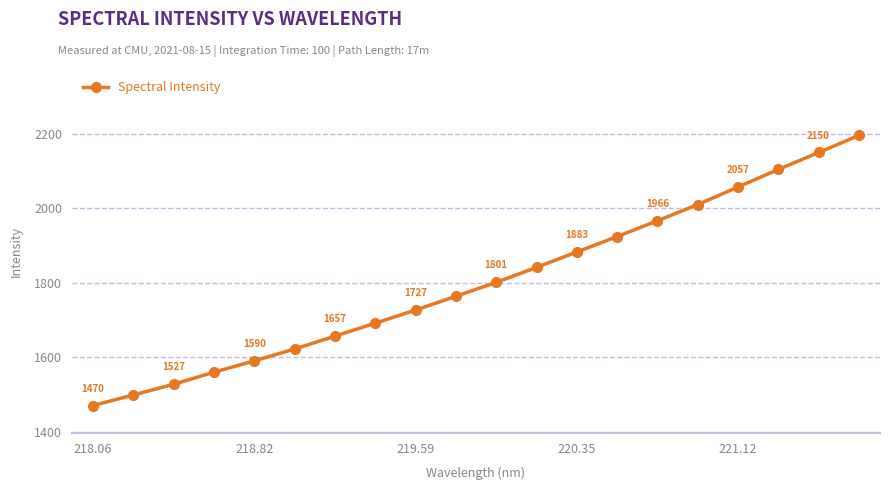

What is the value of the 18th point from the left?

2104.2